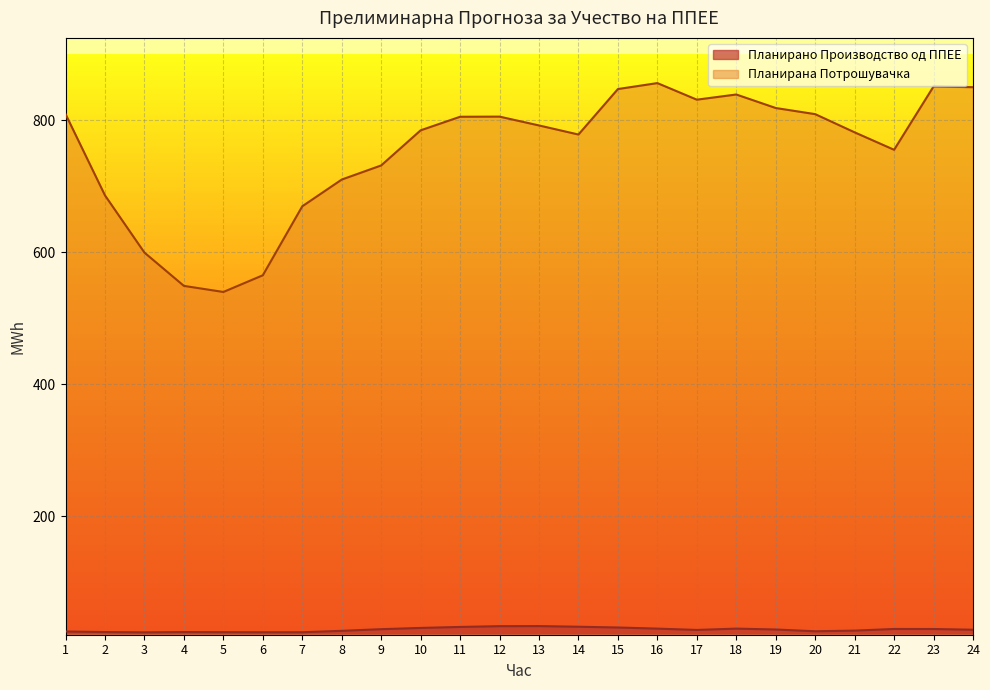

Which label corresponds to the smallest value in the chart?

3